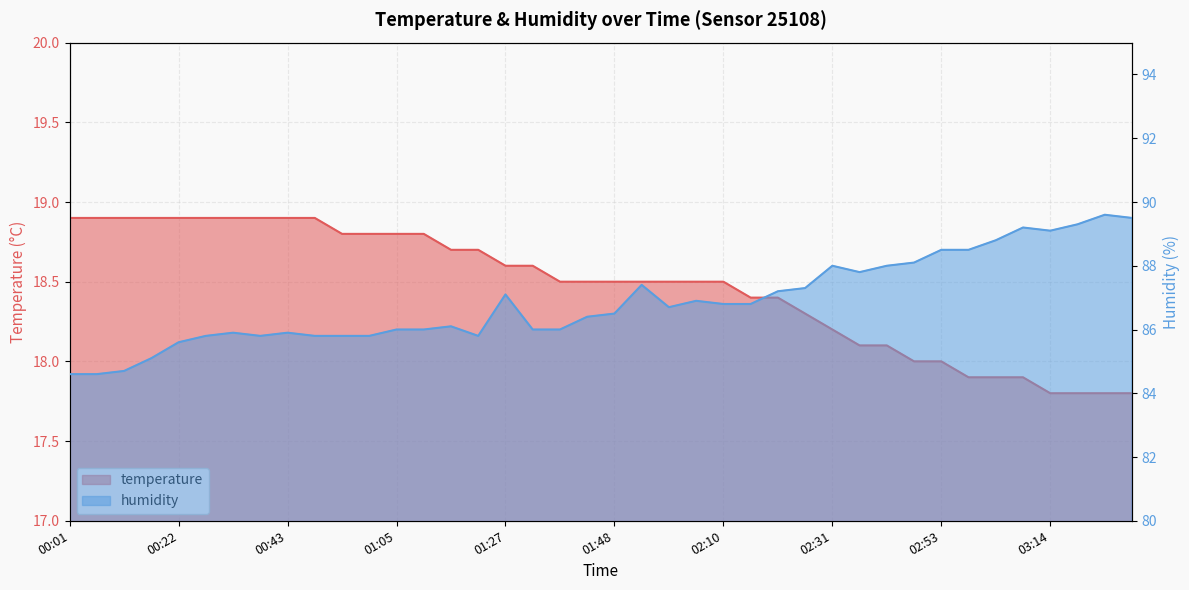

What is the difference between the humidity values at 02:26 and 03:14?

1.8